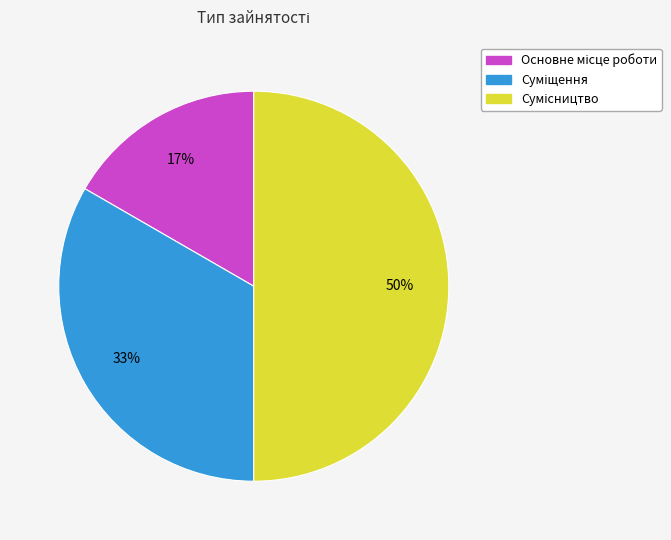

To the nearest percent, what is the difference between the largest and smallest slice percentages?

33%